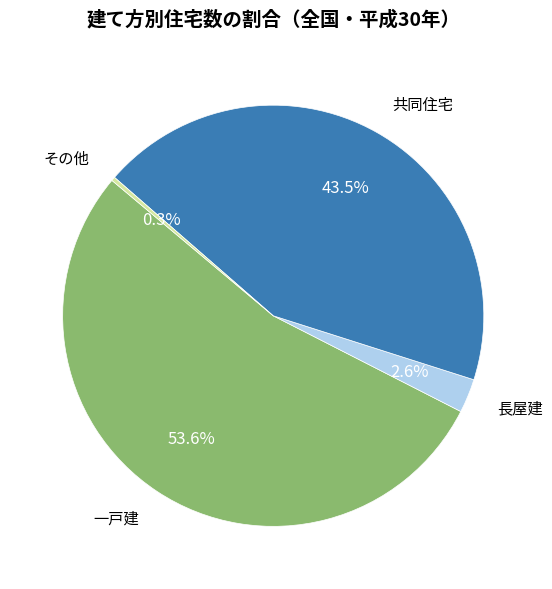

Between 共同住宅 and 長屋建, which is larger?

共同住宅